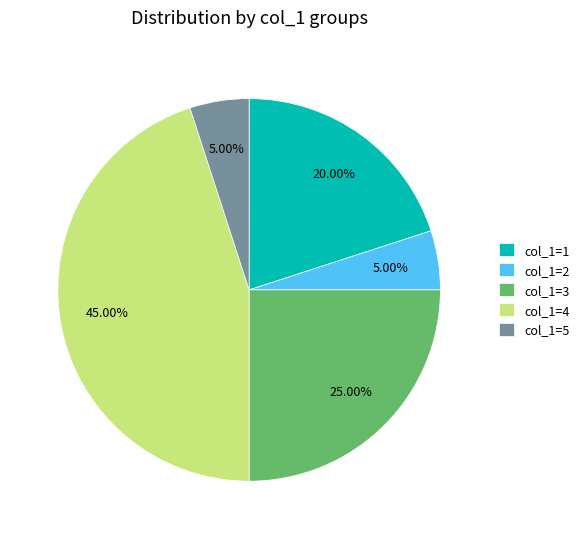

Does col_1=4 represent more than half of the total?

No